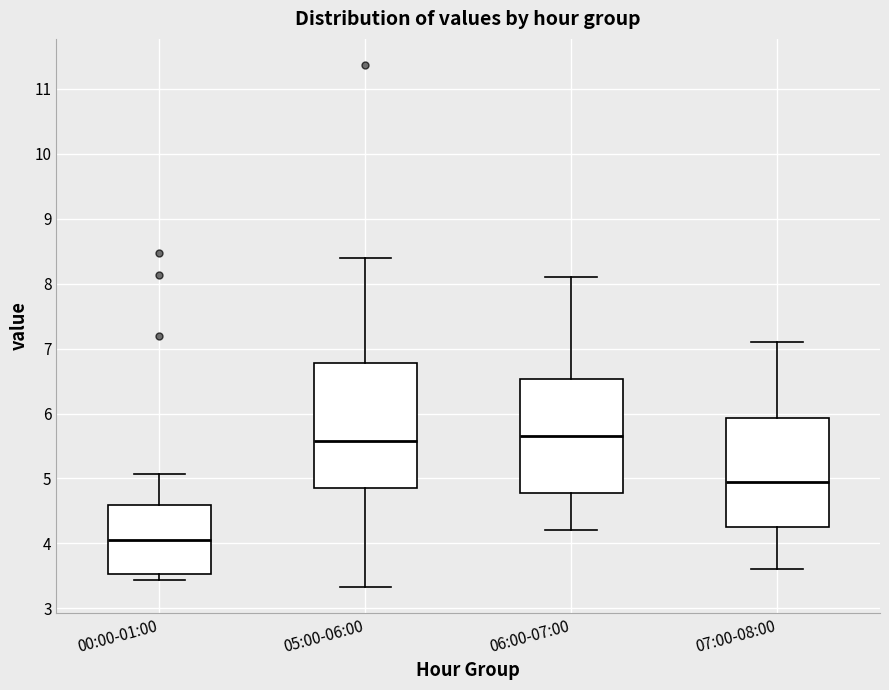

Reading left to right, read every box against the y-axis: the position of its median line, the range the box covers, and the ends of its whiskers. The values are not printed on the chart, so give them approximately, as read against the axis.

00:00-01:00: median 4.1, box 3.5 to 4.6, whiskers 3.4 to 5.1
05:00-06:00: median 5.6, box 4.9 to 6.8, whiskers 3.3 to 8.4
06:00-07:00: median 5.7, box 4.8 to 6.5, whiskers 4.2 to 8.1
07:00-08:00: median 5.0, box 4.3 to 5.9, whiskers 3.6 to 7.1